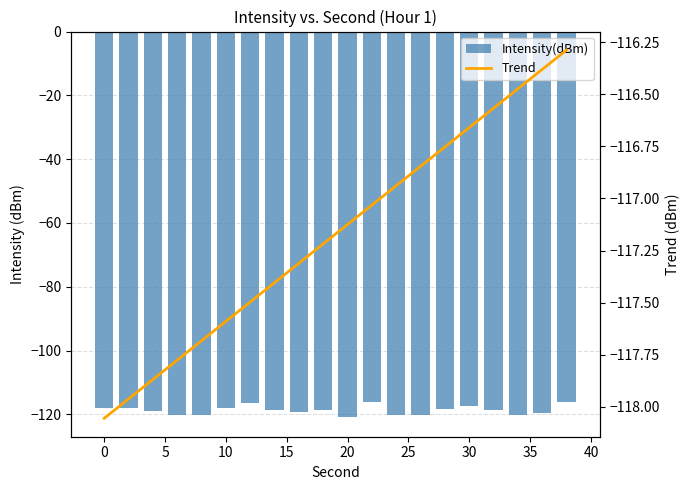

Which series changed the most between 0 and 40?

Trend